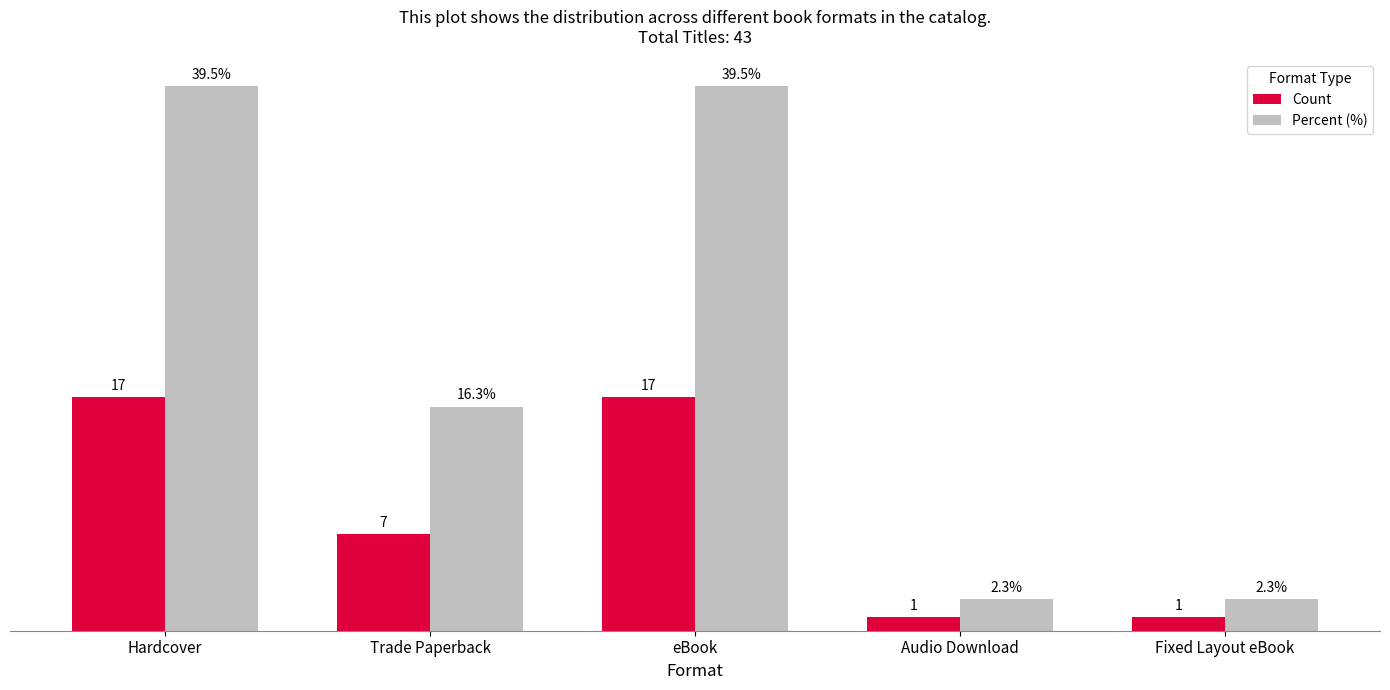

What is the label of the 2nd bar from the left?

Trade Paperback